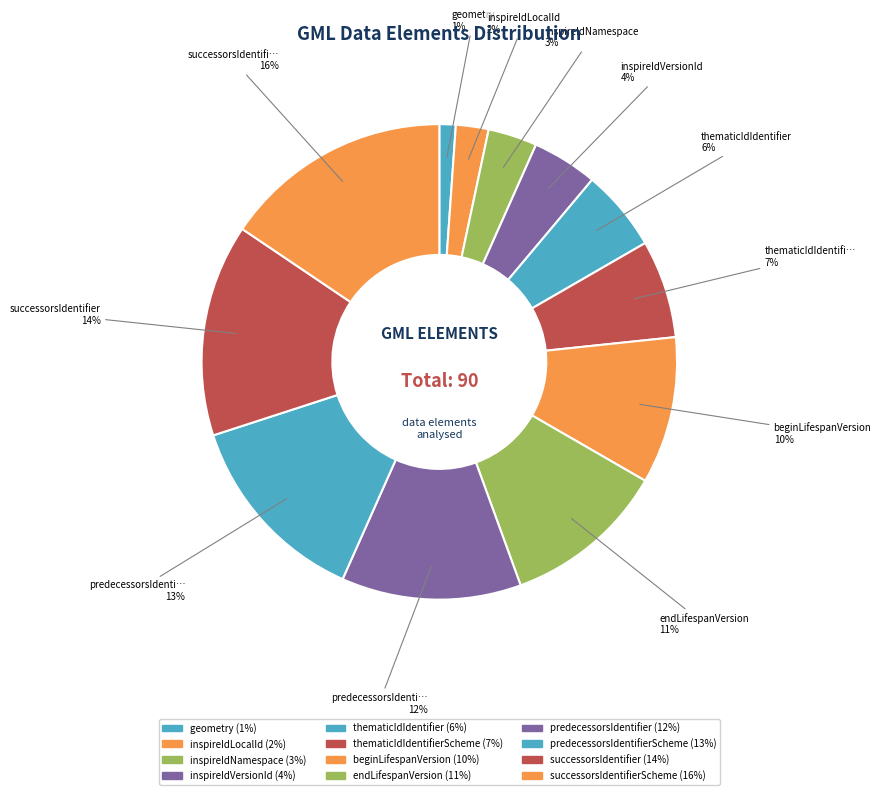

How many segments does this pie chart have?

12